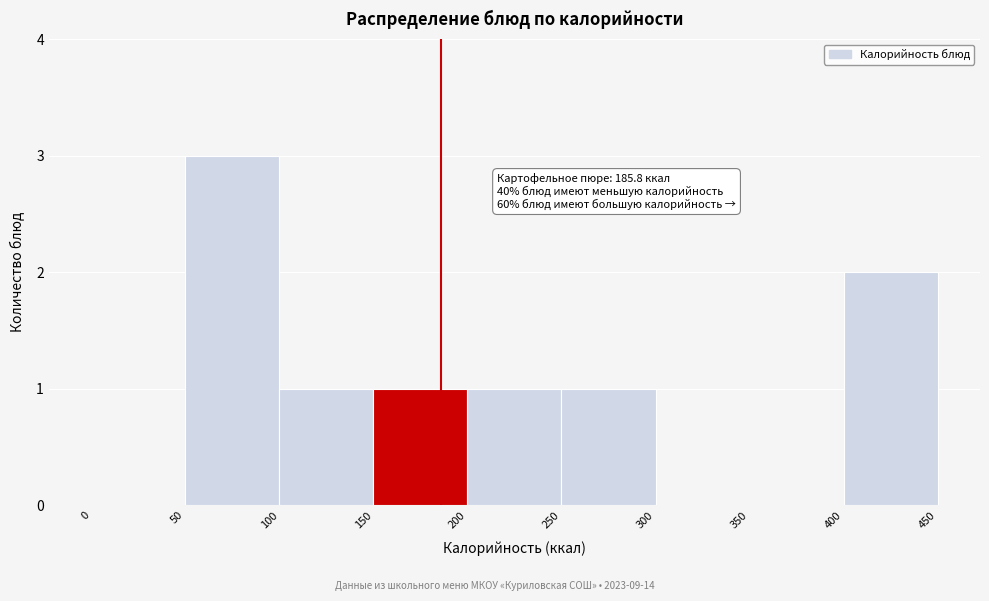

Which range on the x-axis has the tallest bar?

50 to 100